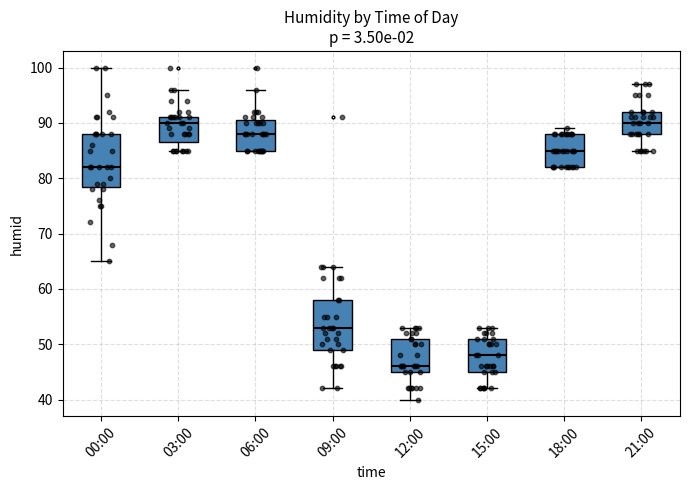

Where does the upper whisker of the box for 03:00 end on the y-axis? The values are not printed on the chart, so give them approximately, as read against the axis.

96